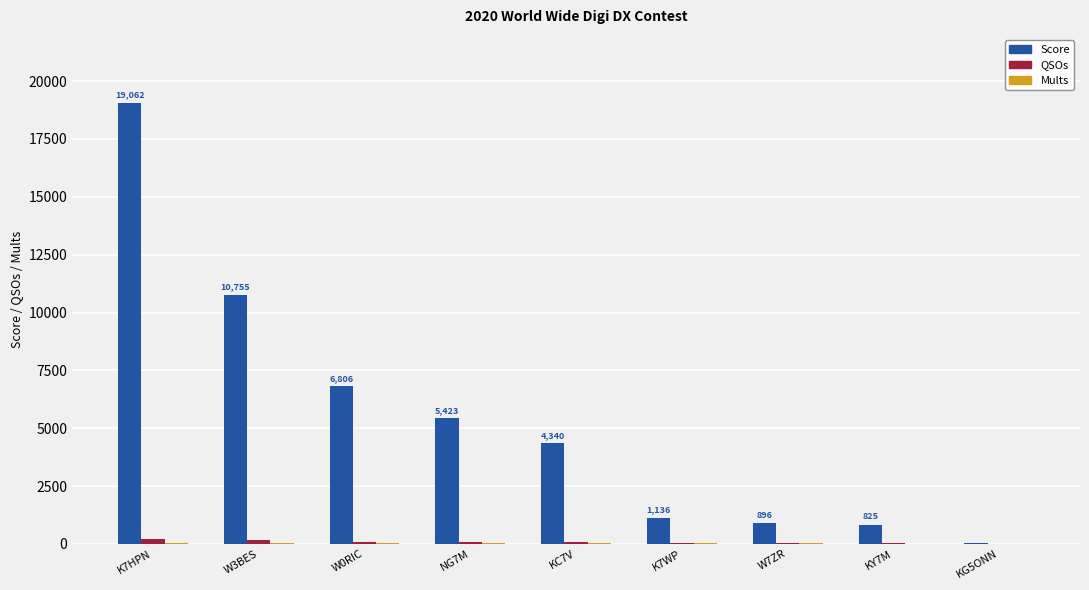

What is the sum of all Score values?

49291